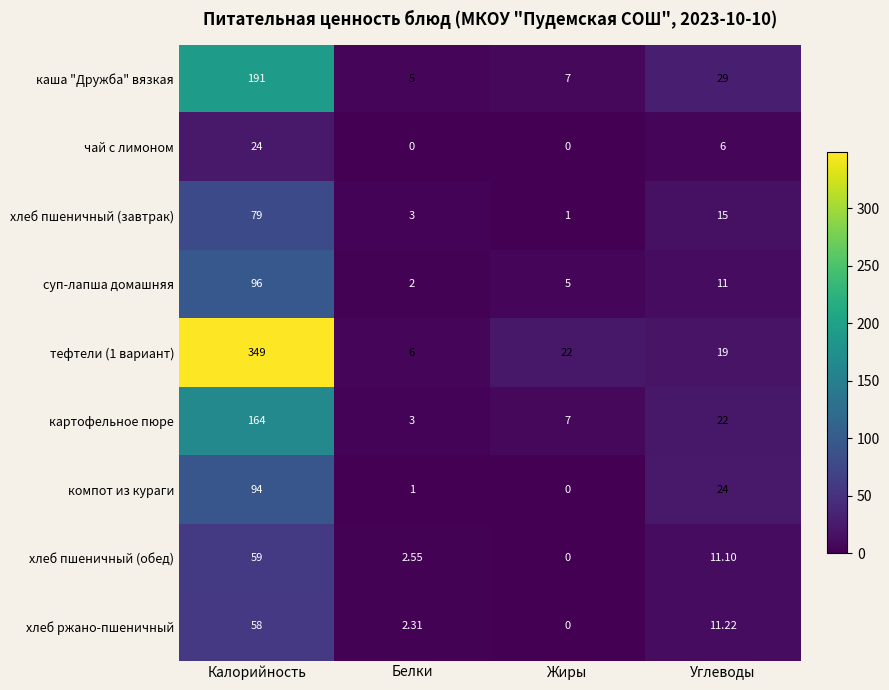

How many categories are shown in the chart?

4